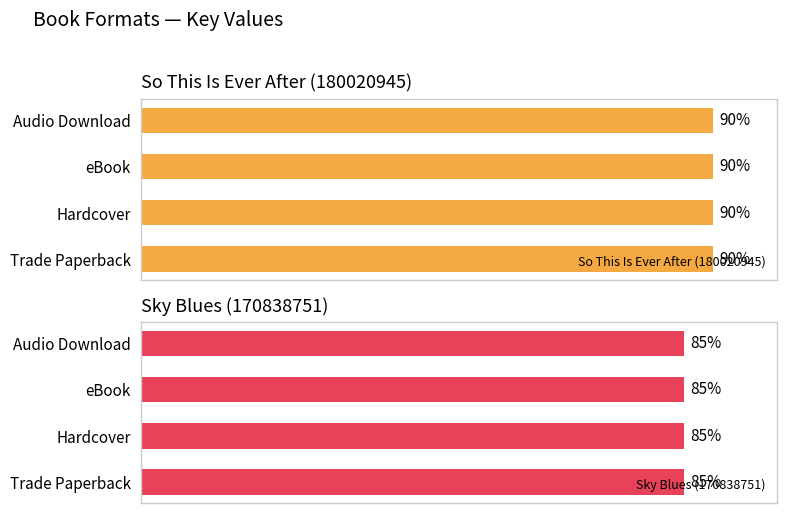

At which label does Sky Blues (170838751) reach its minimum?

Trade Paperback